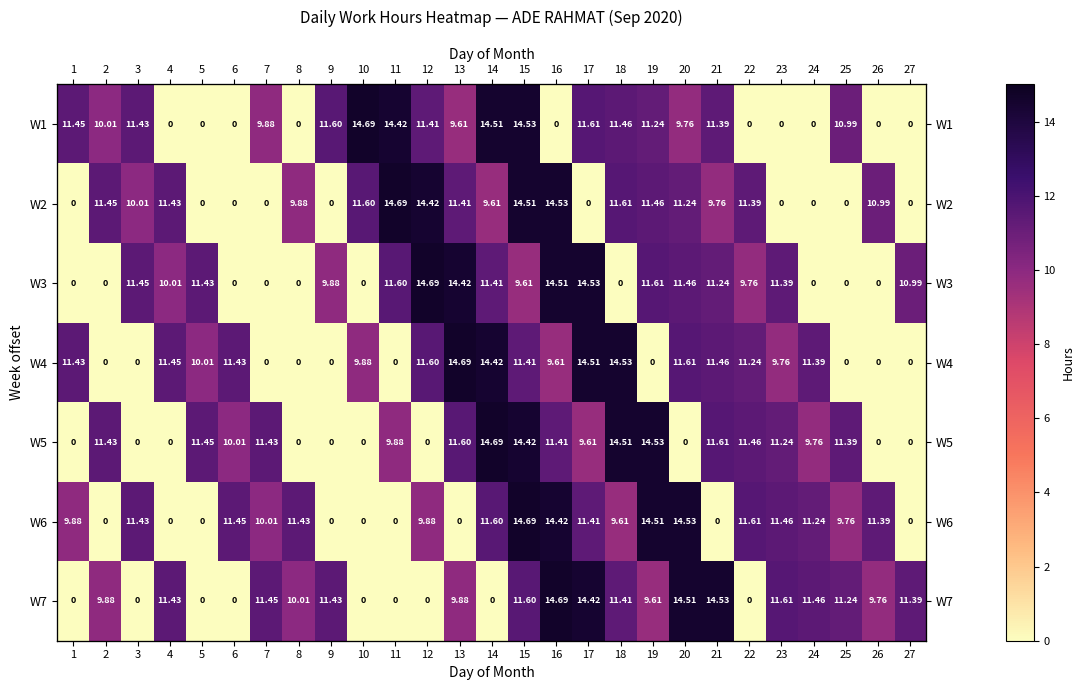

How many categories are shown in the chart?

27